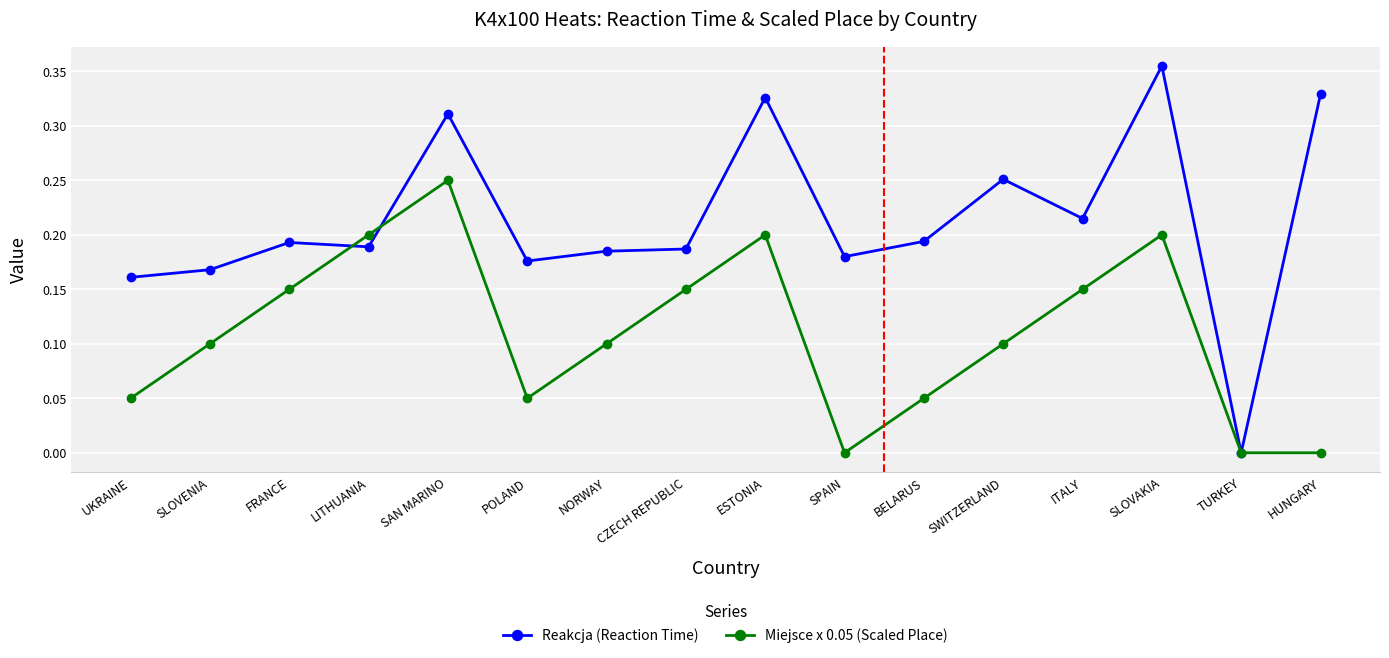

Which series has the largest total across all categories?

Reakcja (Reaction Time)